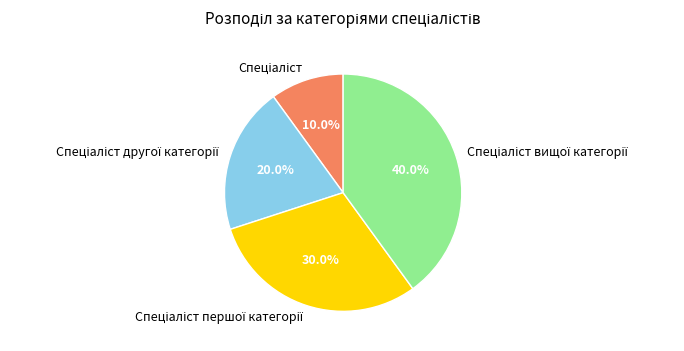

Is there any slice that represents more than half of the pie?

No